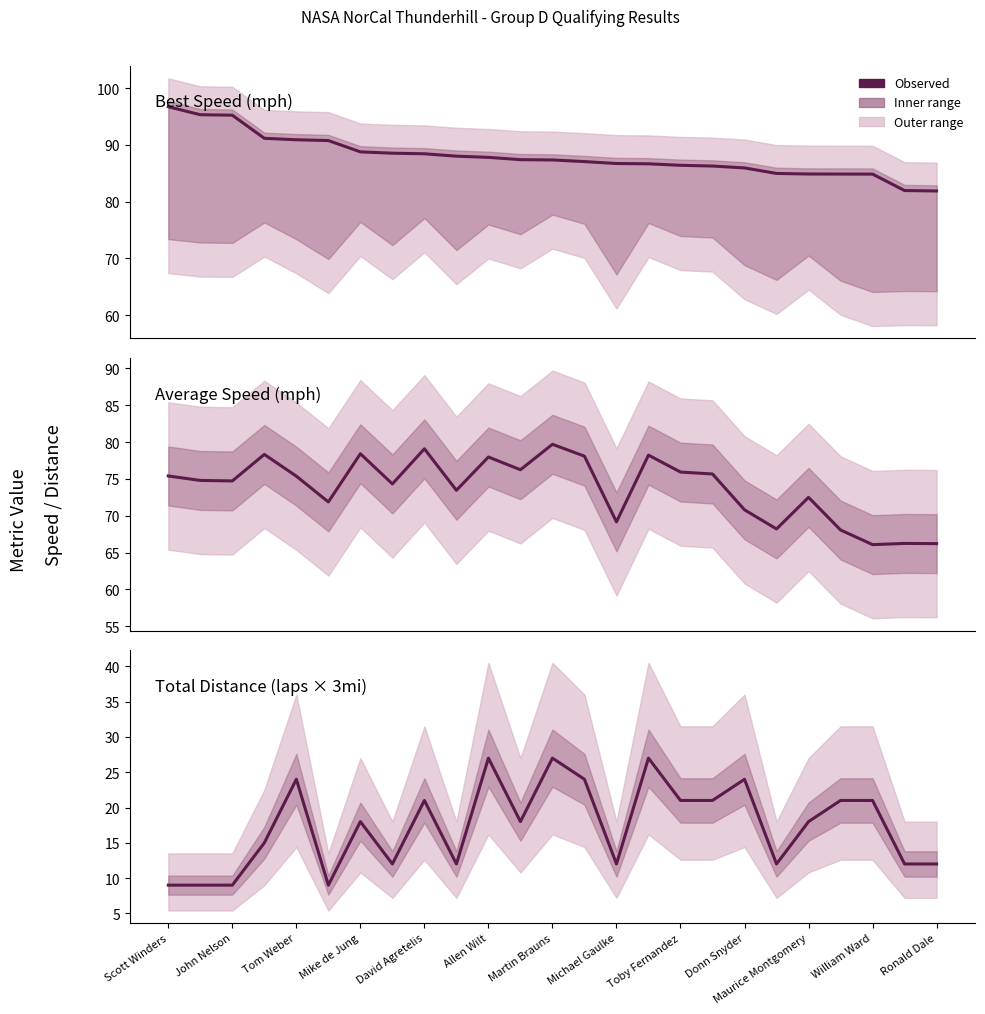

What is the minimum value for Best Speed?

81.9